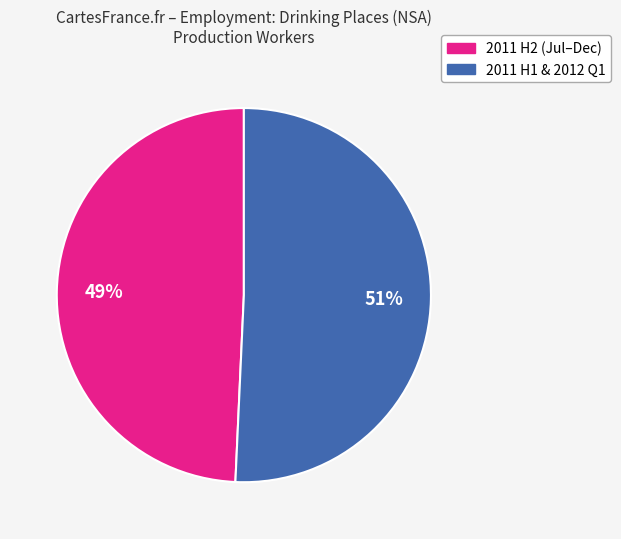

Is there a majority slice in this chart?

Yes